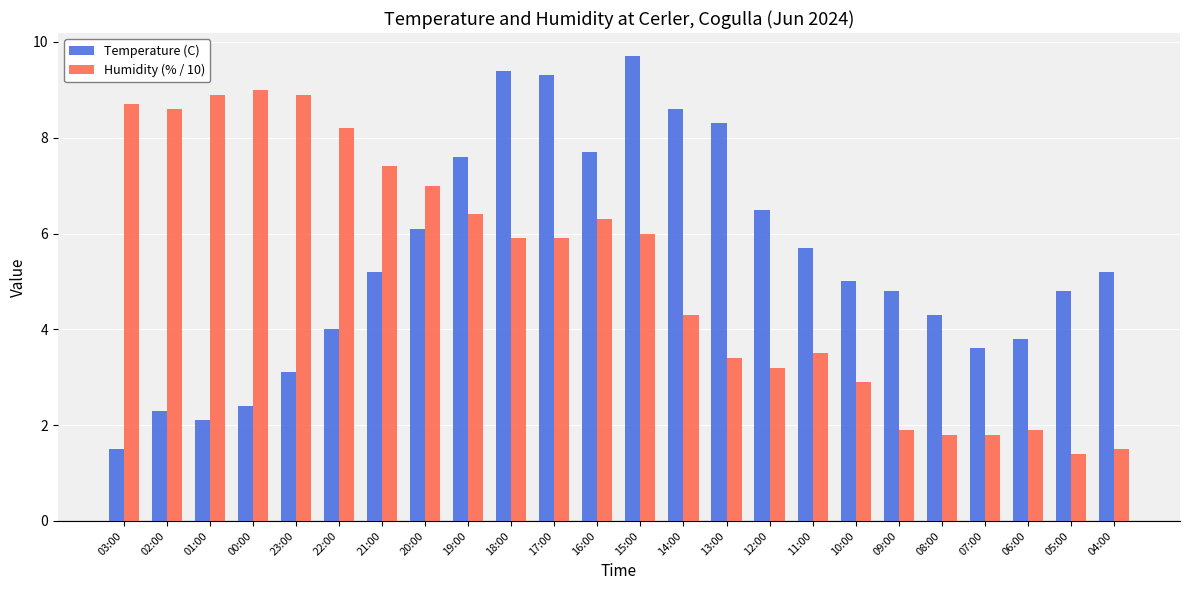

Reading right to left, extract all data points from this chart.

Temperature (C): 5.2	4.8	3.8	3.6	4.3	4.8	5.0	5.7	6.5	8.3	8.6	9.7	7.7	9.3	9.4	7.6	6.1	5.2	4.0	3.1	2.4	2.1	2.3	1.5
Humidity (% / 10): 1.5	1.4	1.9	1.8	1.8	1.9	2.9	3.5	3.2	3.4	4.3	6.0	6.3	5.9	5.9	6.4	7.0	7.4	8.2	8.9	9.0	8.9	8.6	8.7